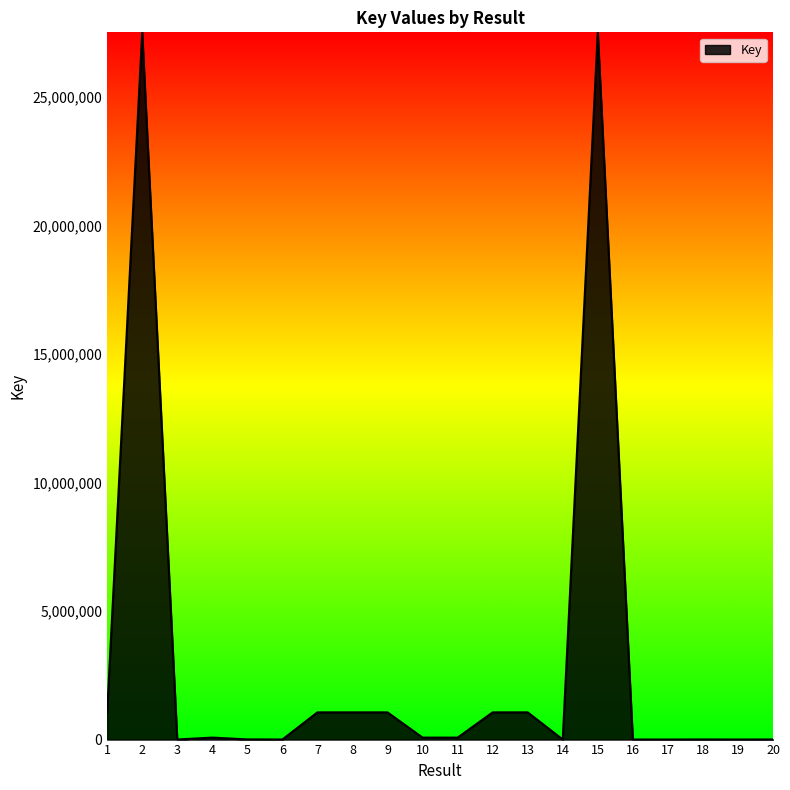

How many lines are shown in the chart?

1